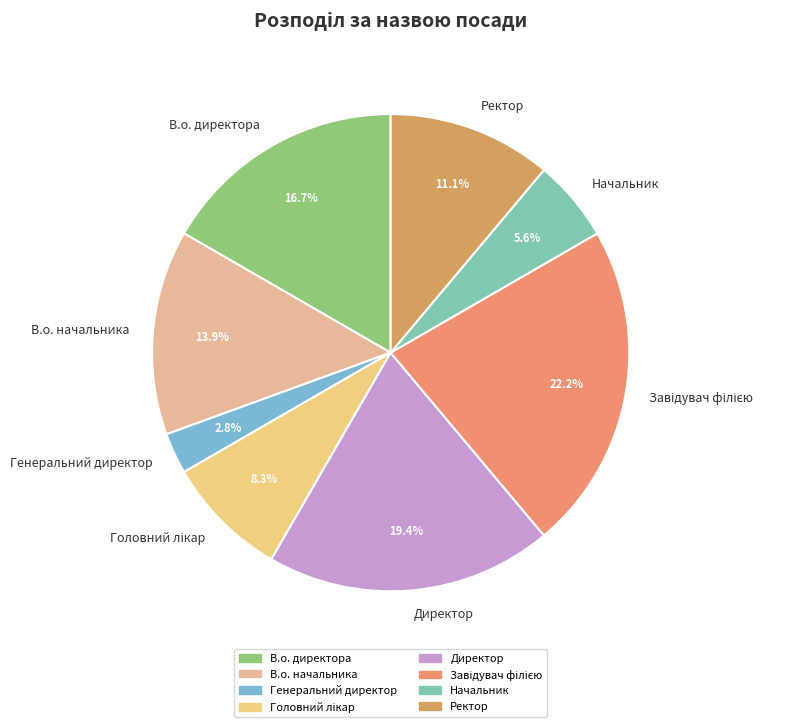

To the nearest percent, what is the difference between the largest and smallest slice percentages?

19%